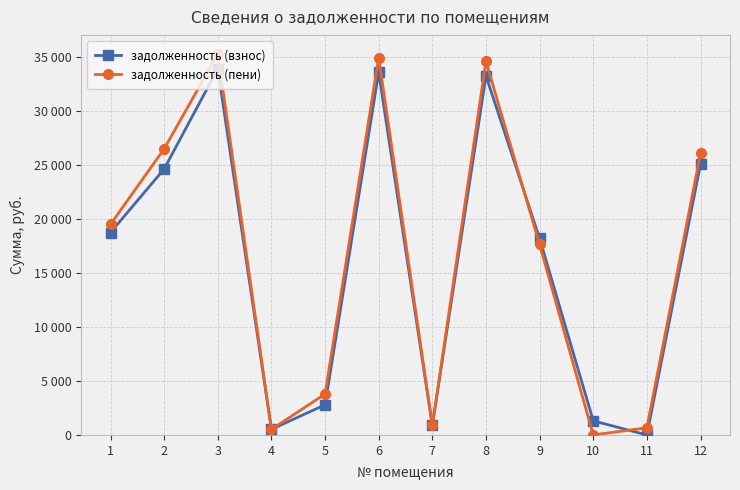

At which category does задолженность (взнос) reach its first local peak?

3